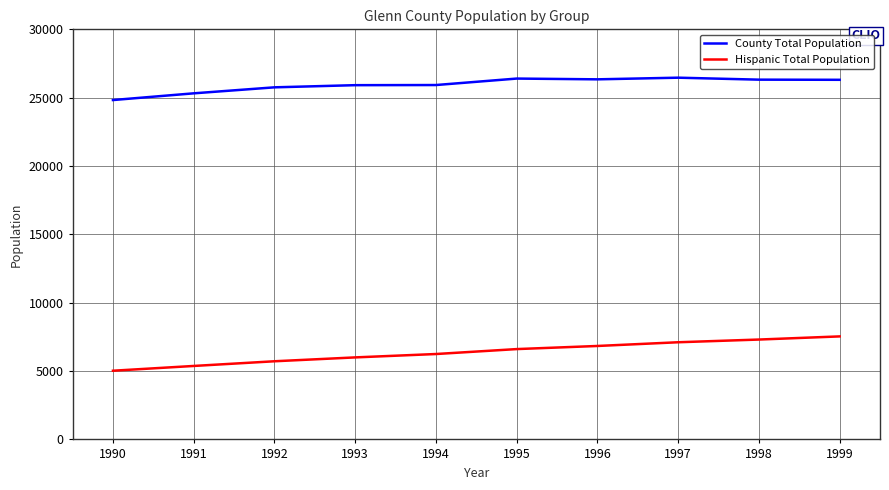

What is the average value of the County Total Population series?

25957